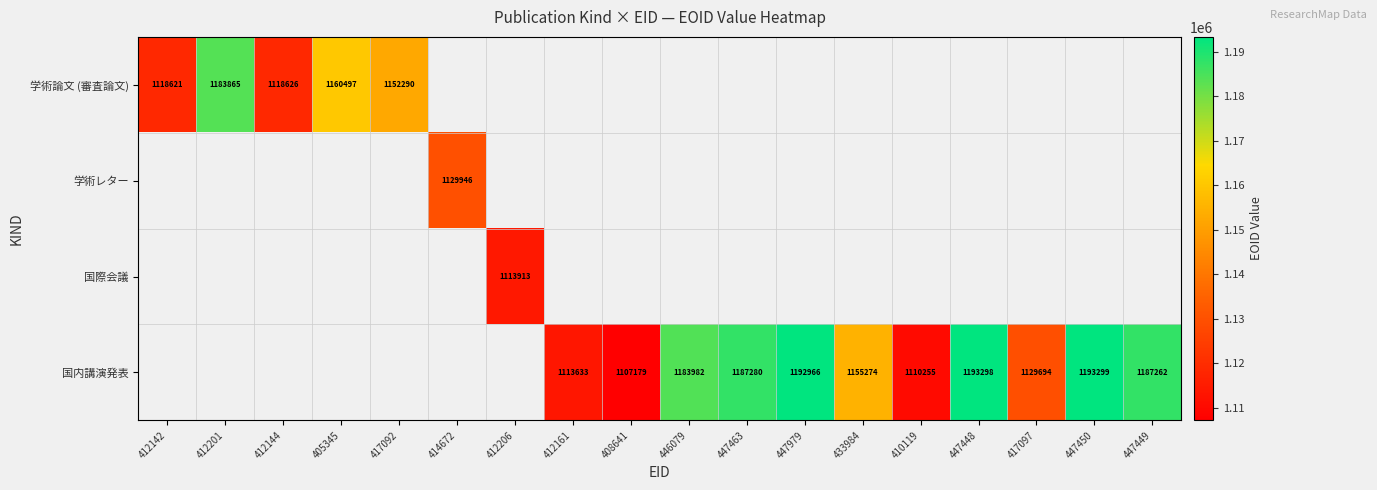

At which category does the chart reach its minimum across all series?

408641